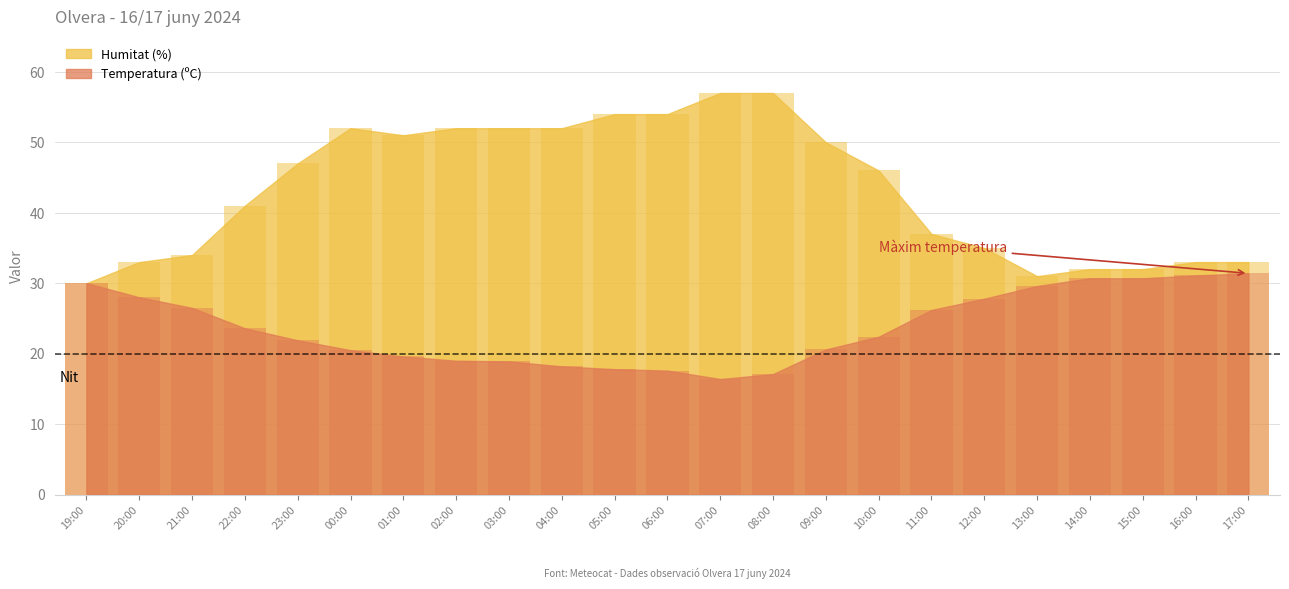

Reading left to right, list all the values displayed in this chart.

Temperatura (ºC): 19:00=30.0	20:00=28.0	21:00=26.5	22:00=23.6	23:00=21.9	00:00=20.5	01:00=19.6	02:00=19.0	03:00=18.9	04:00=18.2	05:00=17.8	06:00=17.6	07:00=16.4	08:00=17.1	09:00=20.6	10:00=22.4	11:00=26.2	12:00=27.8	13:00=29.6	14:00=30.7	15:00=30.7	16:00=31.1	17:00=31.4
Humitat (%): 19:00=30.0	20:00=33.0	21:00=34.0	22:00=41.0	23:00=47.0	00:00=52.0	01:00=51.0	02:00=52.0	03:00=52.0	04:00=52.0	05:00=54.0	06:00=54.0	07:00=57.0	08:00=57.0	09:00=50.0	10:00=46.0	11:00=37.0	12:00=35.0	13:00=31.0	14:00=32.0	15:00=32.0	16:00=33.0	17:00=33.0